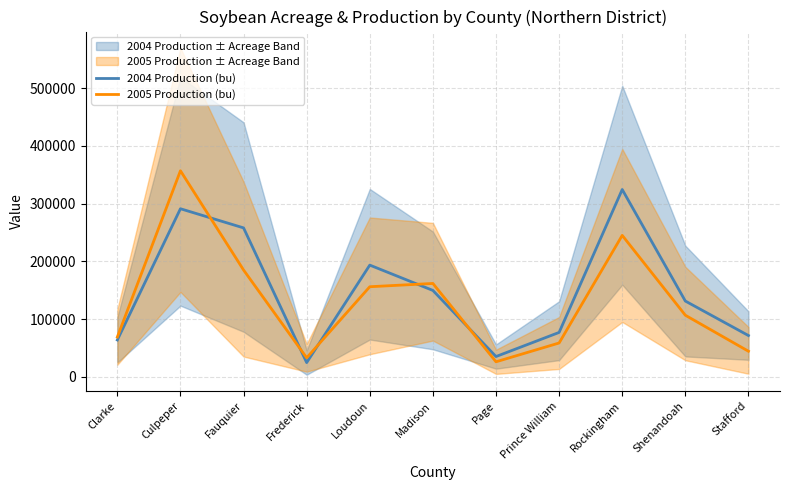

How many values in the 2004 Production (bu) series exceed 131200?

5